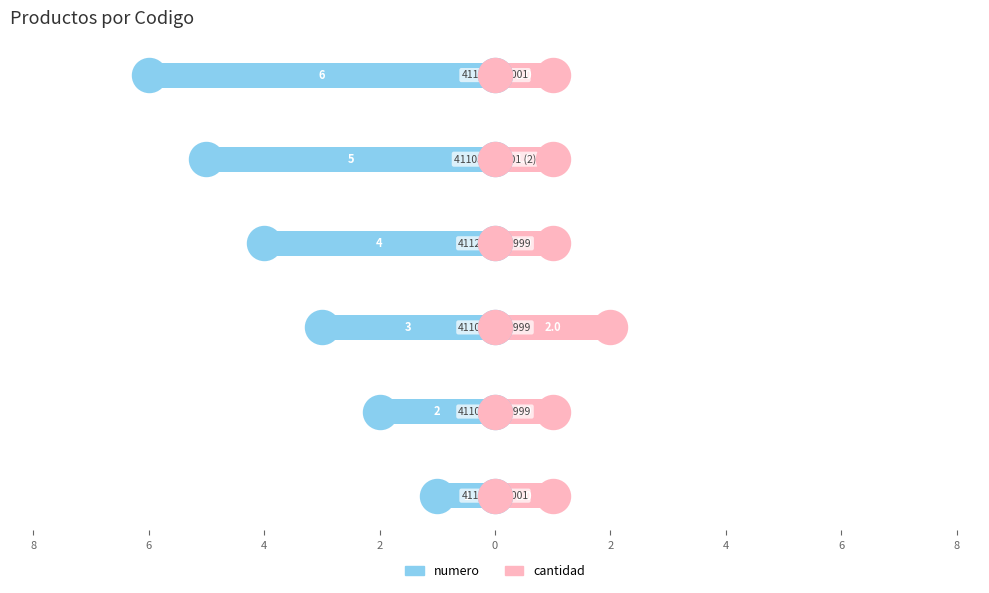

At how many categories does at least one series exceed -1?

6